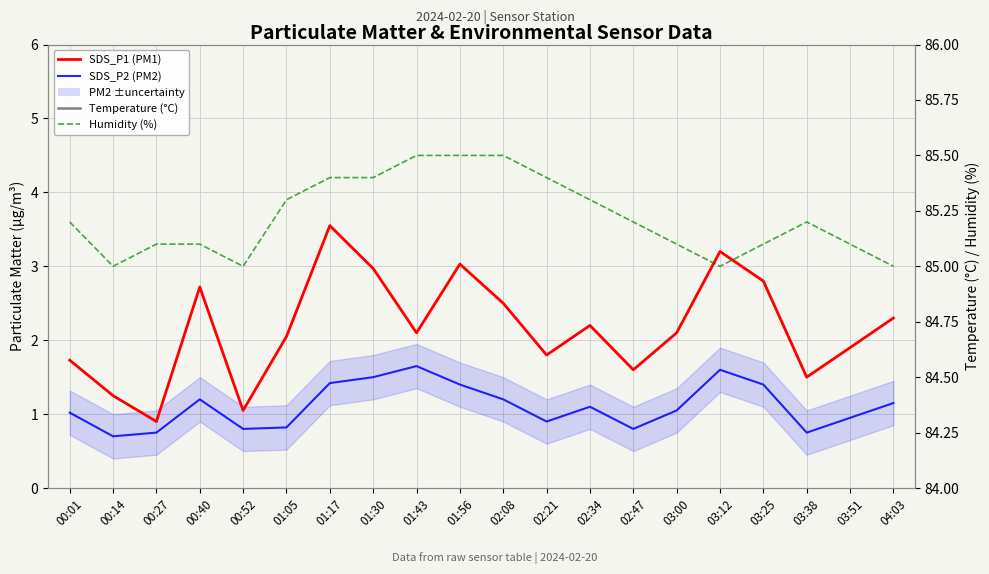

Is it true that Humidity (%) equals 85.3 at 02:34?

True